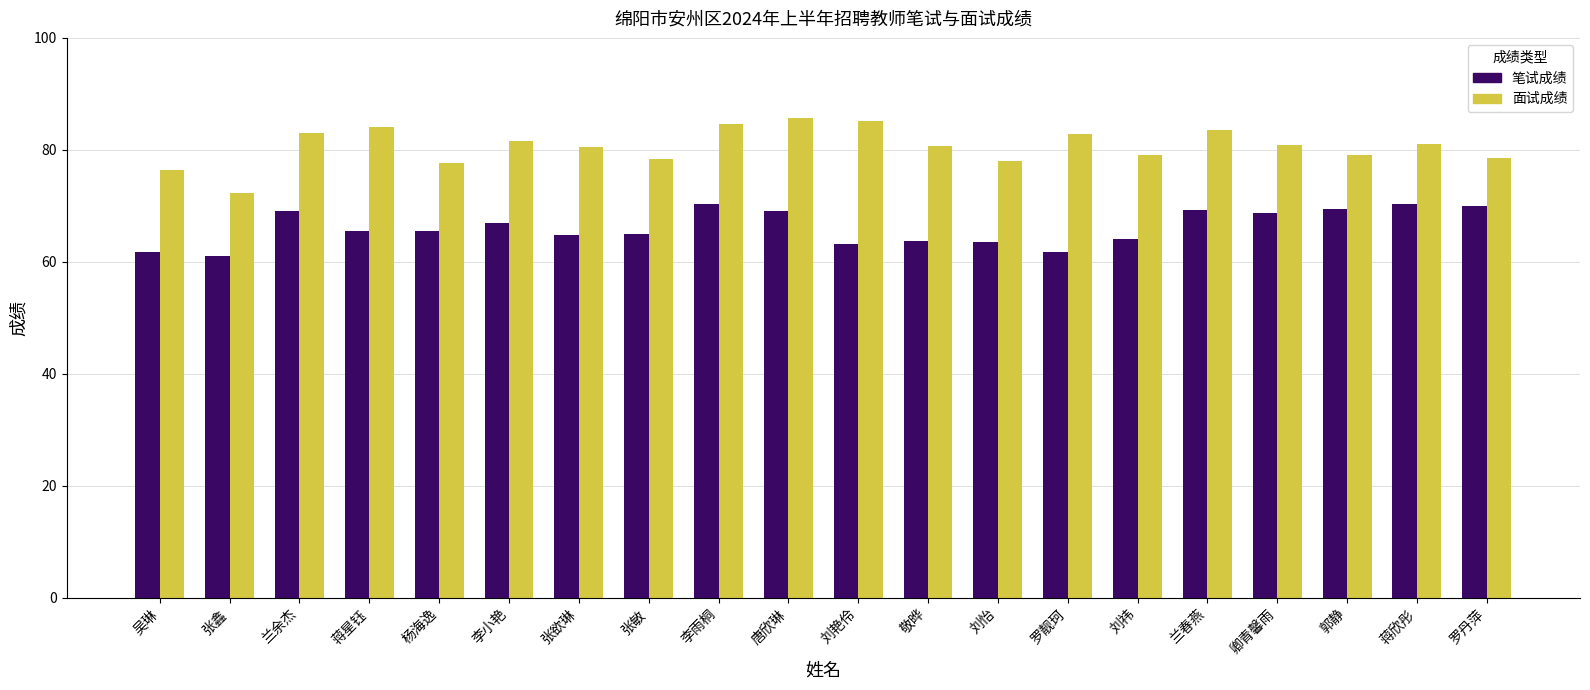

Rank the series by their maximum value, from highest to lowest.

面试成绩, 笔试成绩